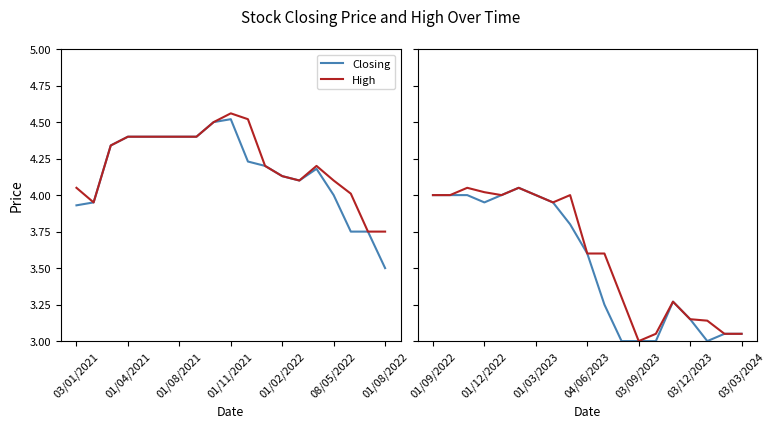

Which series has the widest spread of values?

Closing